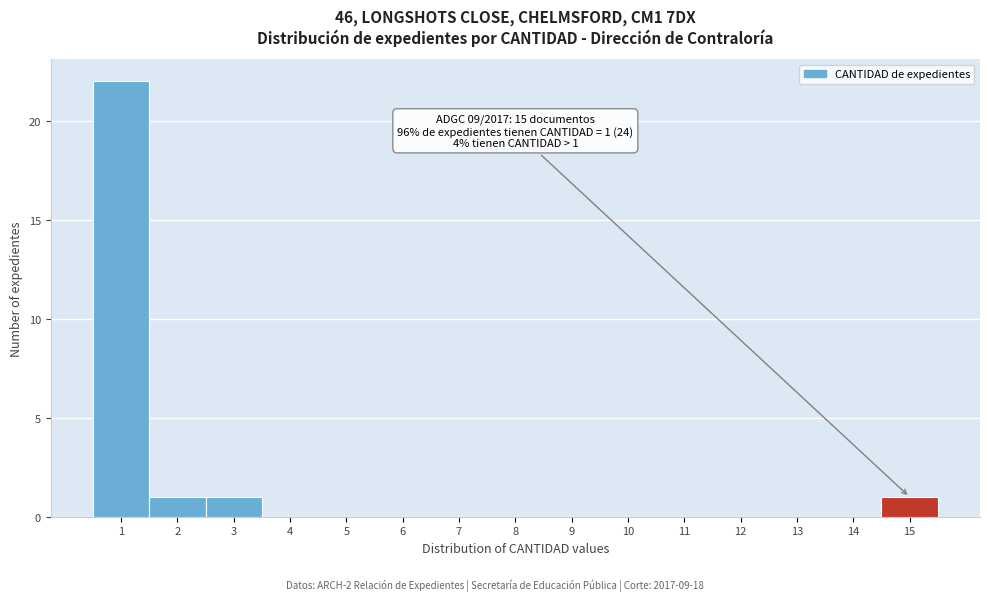

Which range on the x-axis has the tallest bar?

0.5 to 1.5